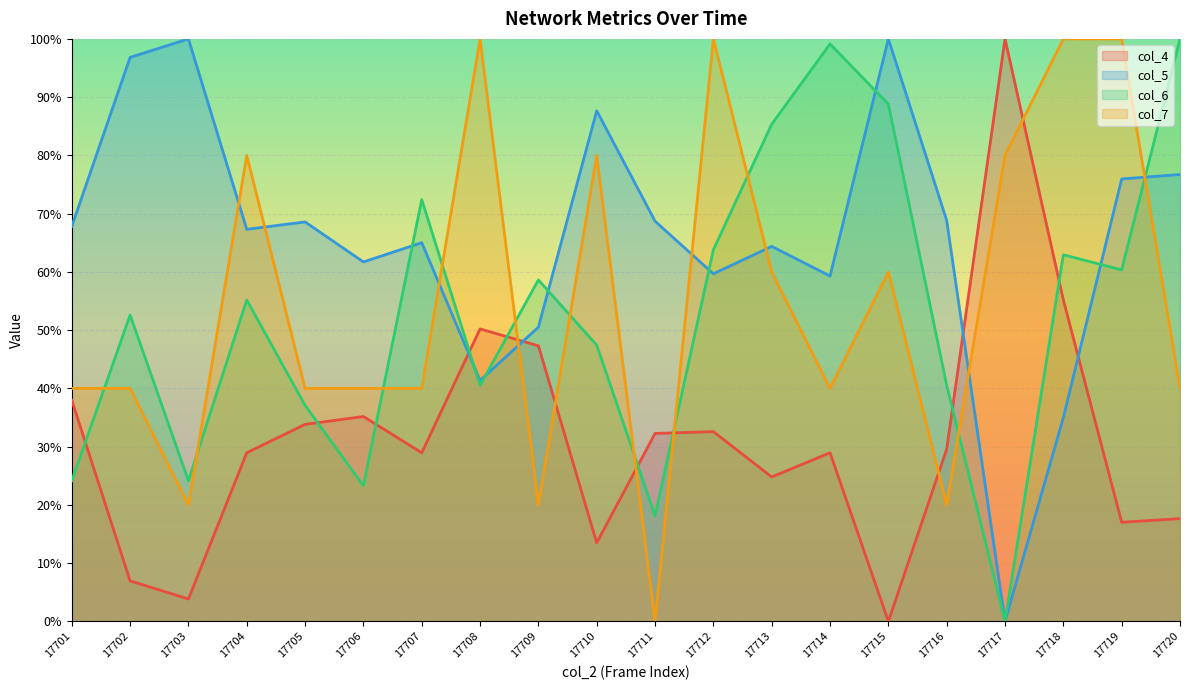

How many values in col_7 are above zero?

19